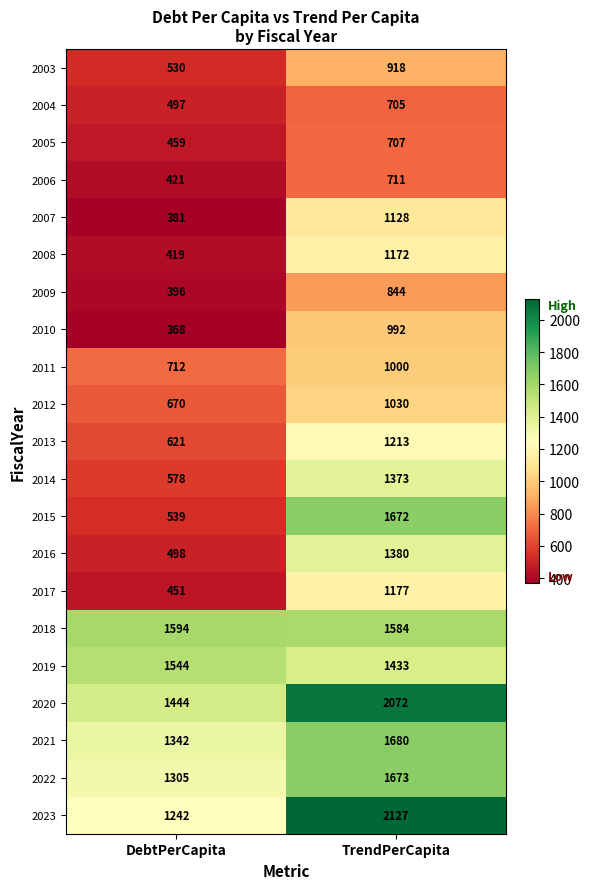

What is the average value of the 2016 series?

939